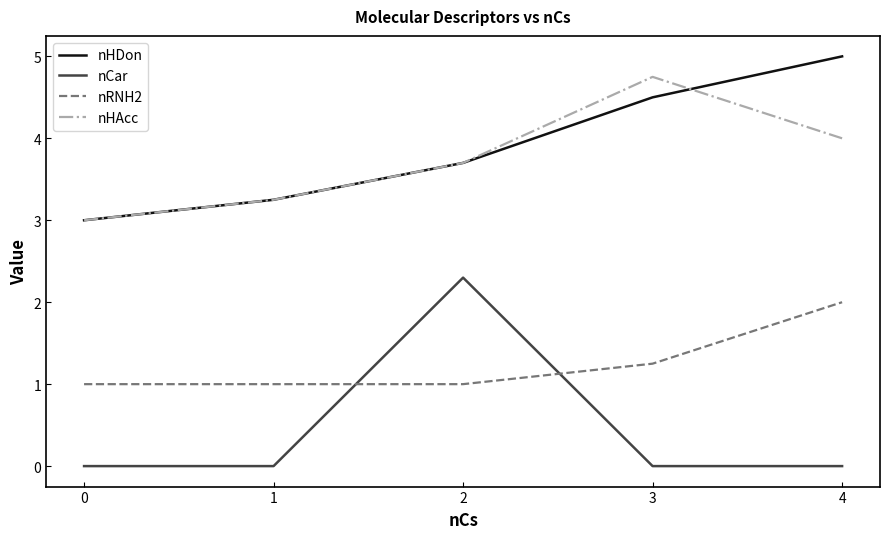

The nRNH2 series shows 0.5 at 4. True or false?

False